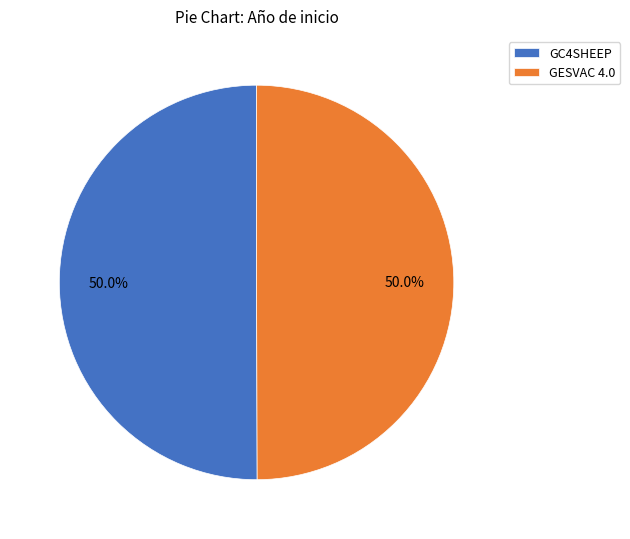

How many segments does this pie chart have?

2